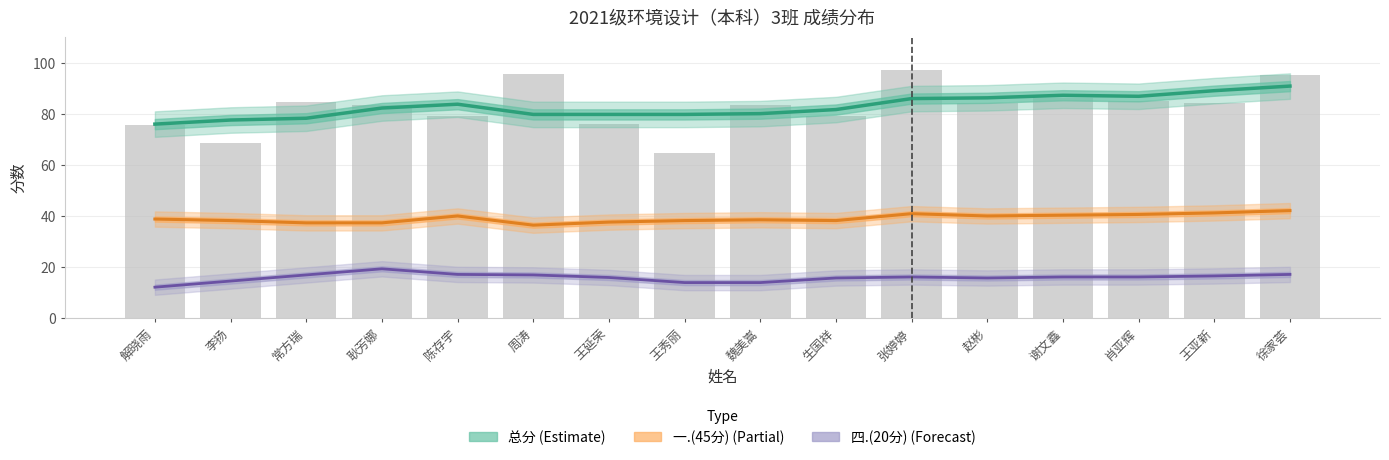

At which category is the sum across all series the highest?

徐家荟